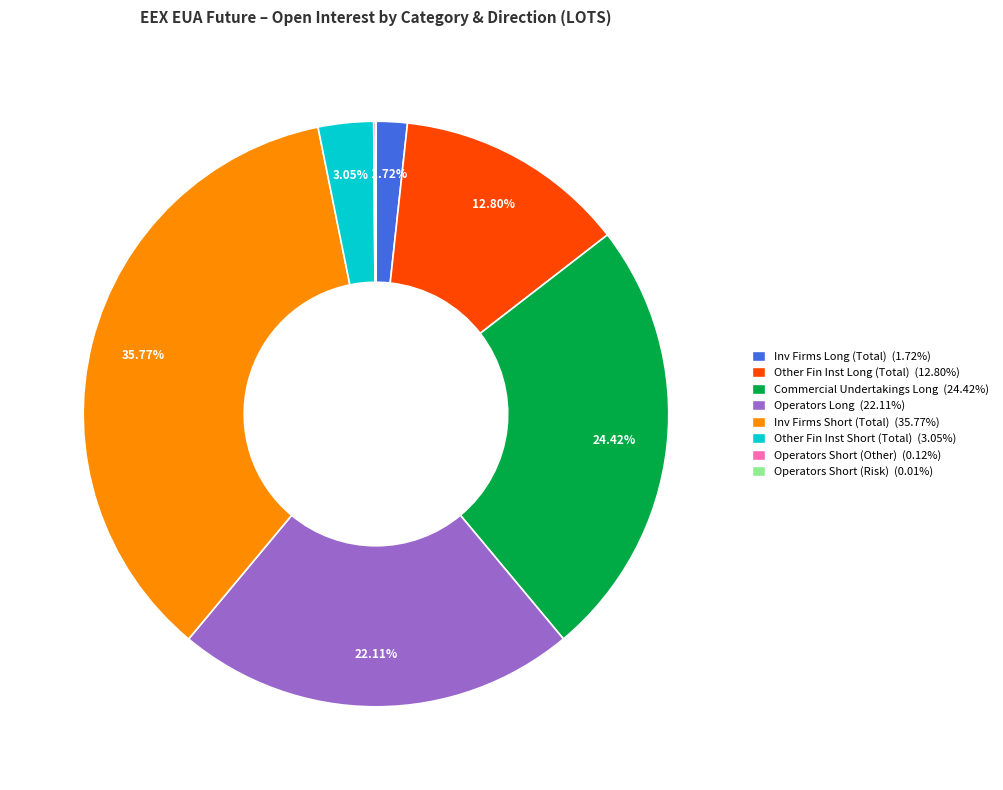

Is there a majority slice in this chart?

No